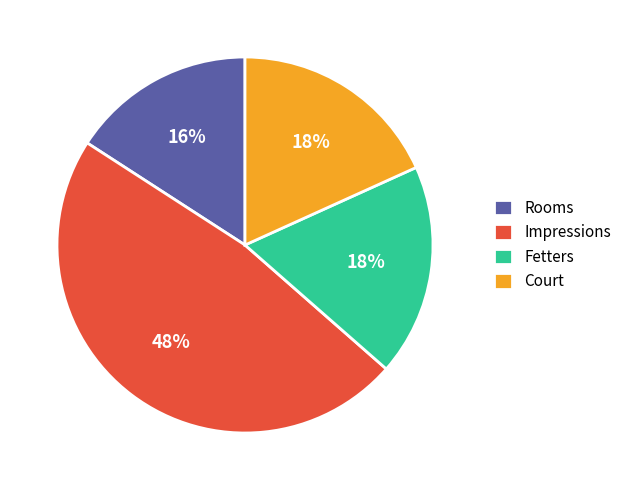

The Fetters slice represents 18% of the pie. True or false?

True